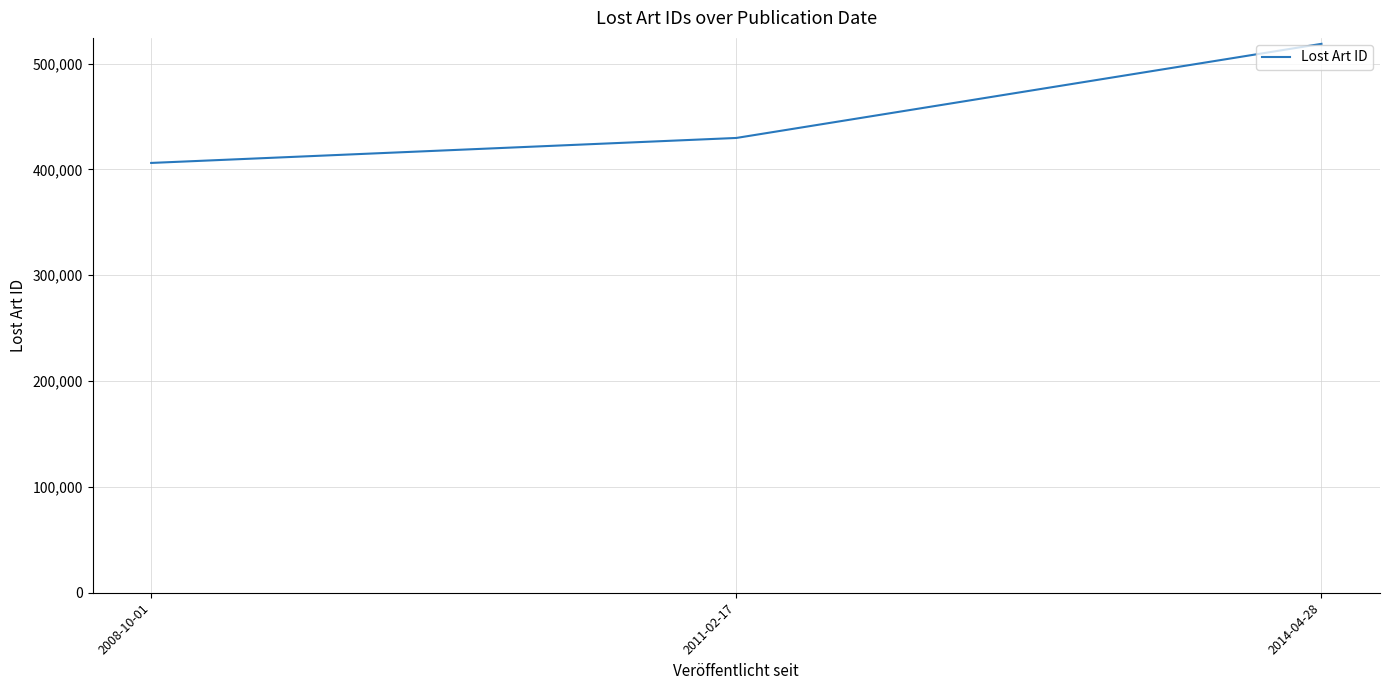

Is it true that the value at 2011-02-17 is 624262?

False